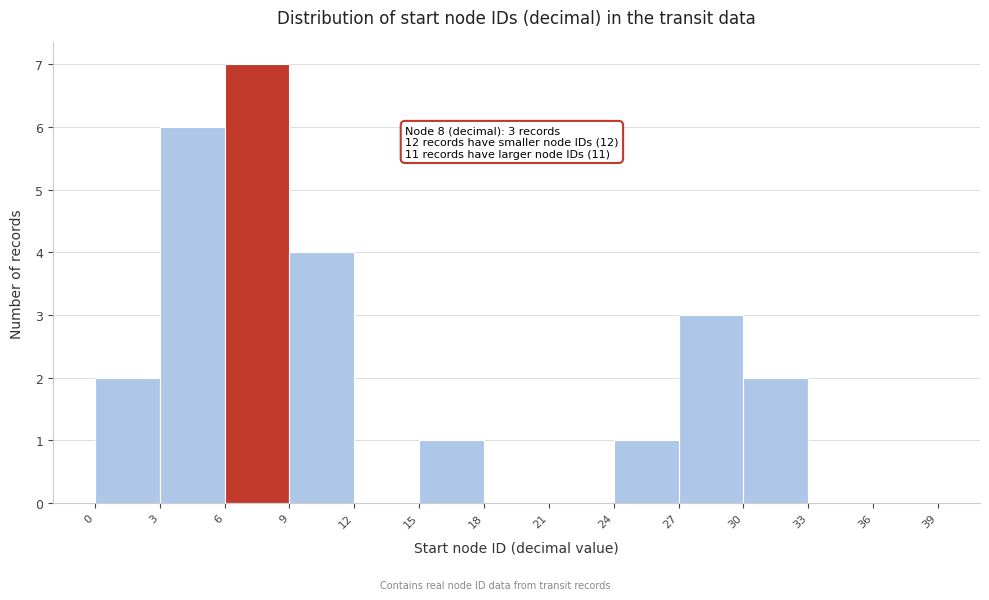

Which range on the x-axis has the tallest bar?

6 to 9